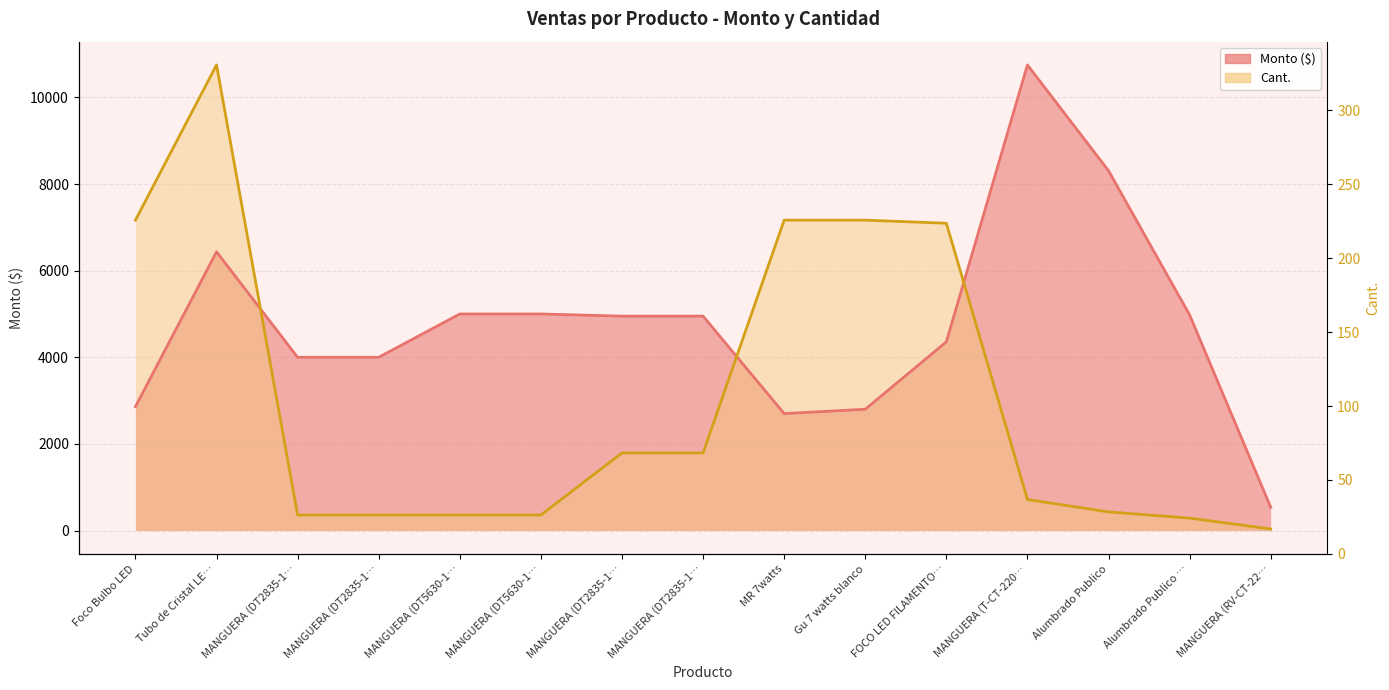

How many interior local valleys does the Monto series have?

1